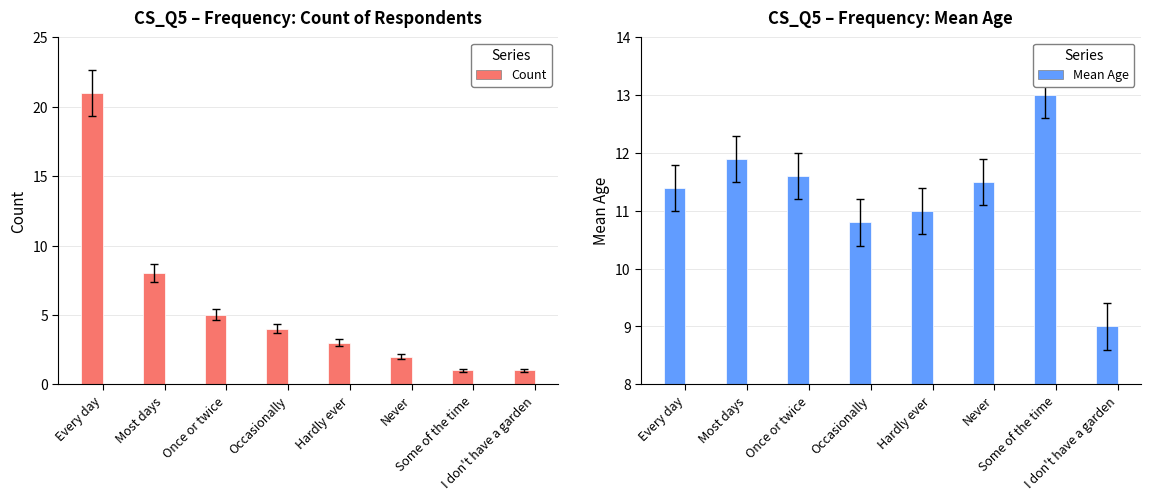

How many series are shown in this chart?

2